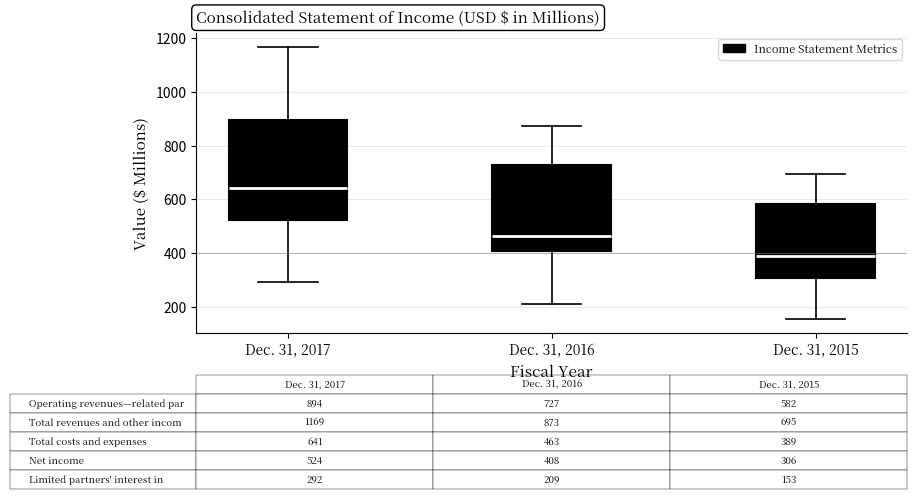

Comparing the boxes themselves (not the whiskers), which one is the tallest?

Dec. 31, 2017